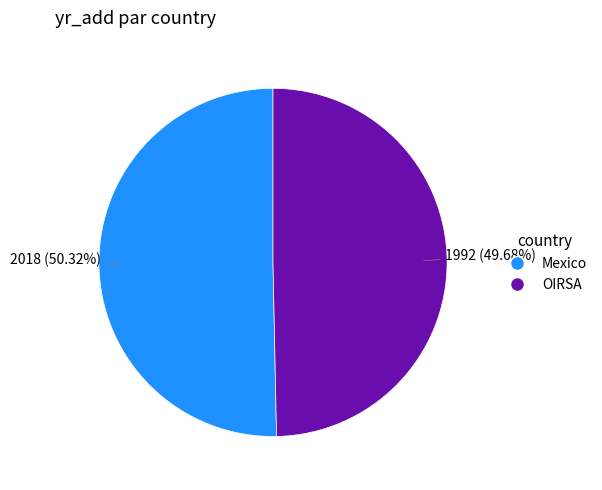

What percentage is the Mexico slice, to the nearest percent?

50%